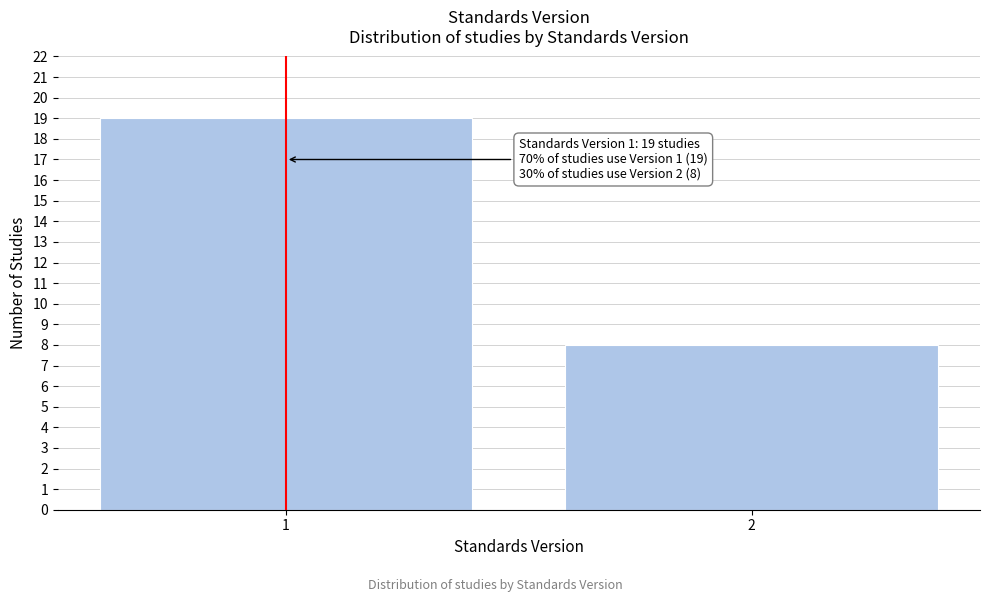

Reading left to right, what are all the values shown in this chart?

1=19	2=8